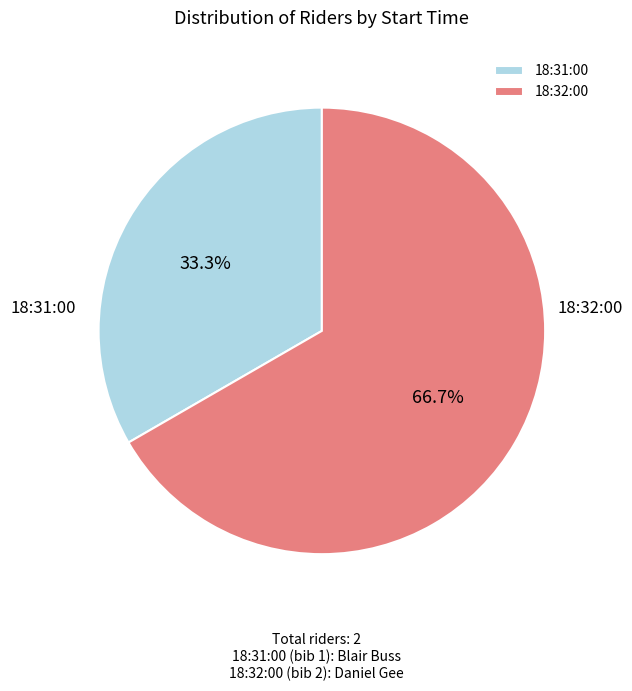

What percentage is the 18:31:00 slice, to the nearest percent?

33%